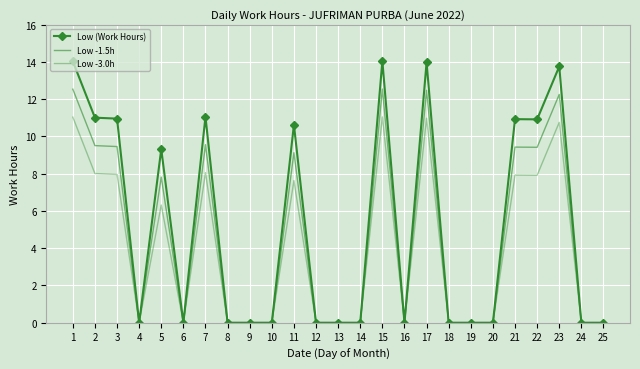

At how many categories does at least one series exceed 3?

11